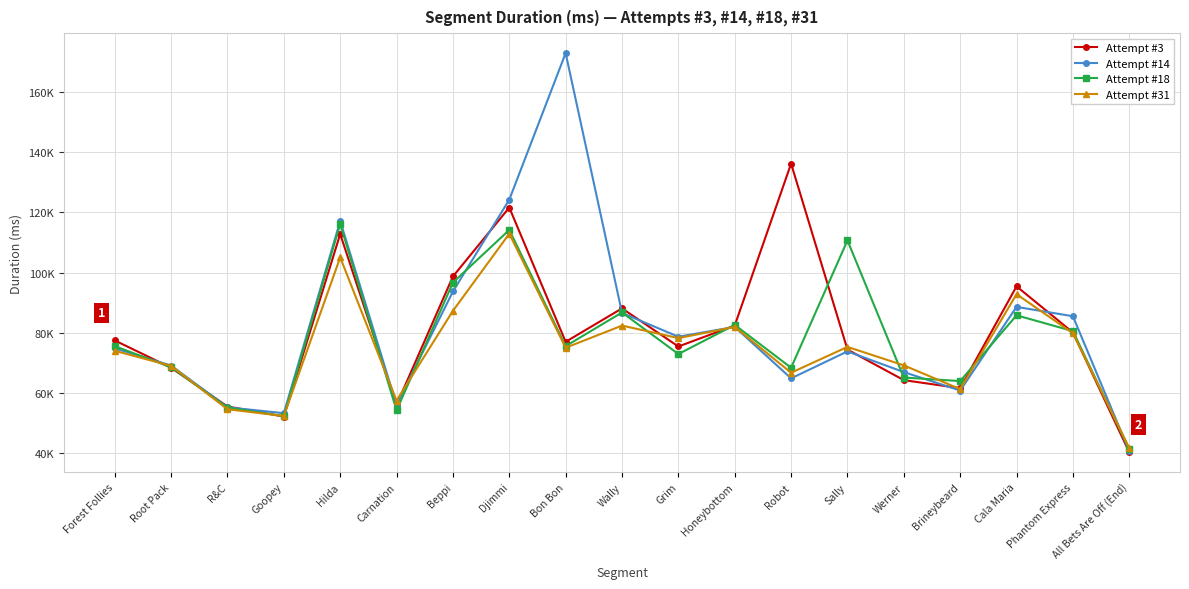

Where does the Attempt #14 series first go above 74855?

Hilda